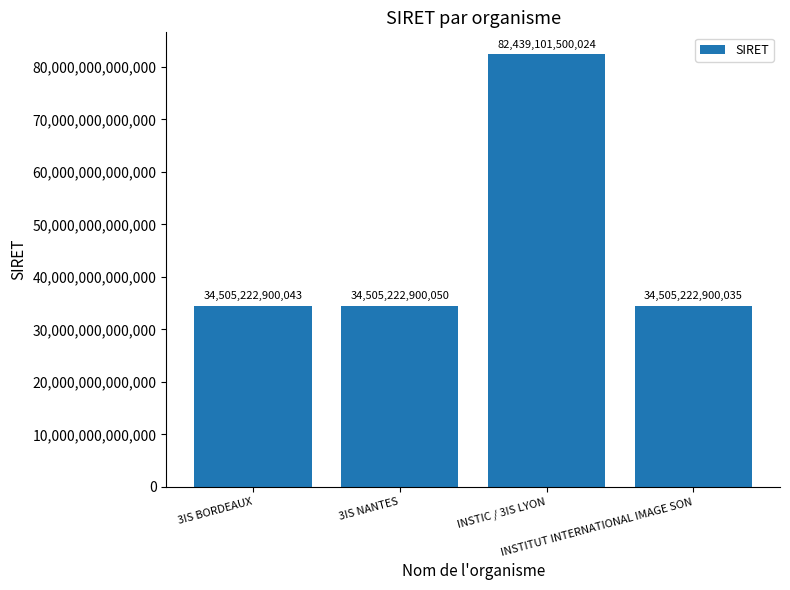

What is the difference between the second highest and second lowest values?

7